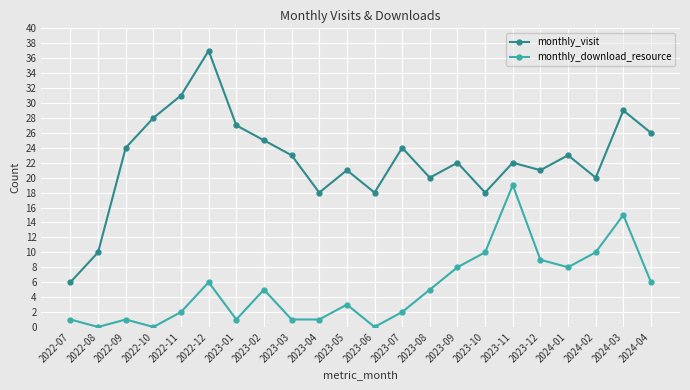

Reading left to right, what are all the values shown in this chart?

monthly_visit: 2022-07=6	2022-08=10	2022-09=24	2022-10=28	2022-11=31	2022-12=37	2023-01=27	2023-02=25	2023-03=23	2023-04=18	2023-05=21	2023-06=18	2023-07=24	2023-08=20	2023-09=22	2023-10=18	2023-11=22	2023-12=21	2024-01=23	2024-02=20	2024-03=29	2024-04=26
monthly_download_resource: 2022-07=1	2022-08=0	2022-09=1	2022-10=0	2022-11=2	2022-12=6	2023-01=1	2023-02=5	2023-03=1	2023-04=1	2023-05=3	2023-06=0	2023-07=2	2023-08=5	2023-09=8	2023-10=10	2023-11=19	2023-12=9	2024-01=8	2024-02=10	2024-03=15	2024-04=6